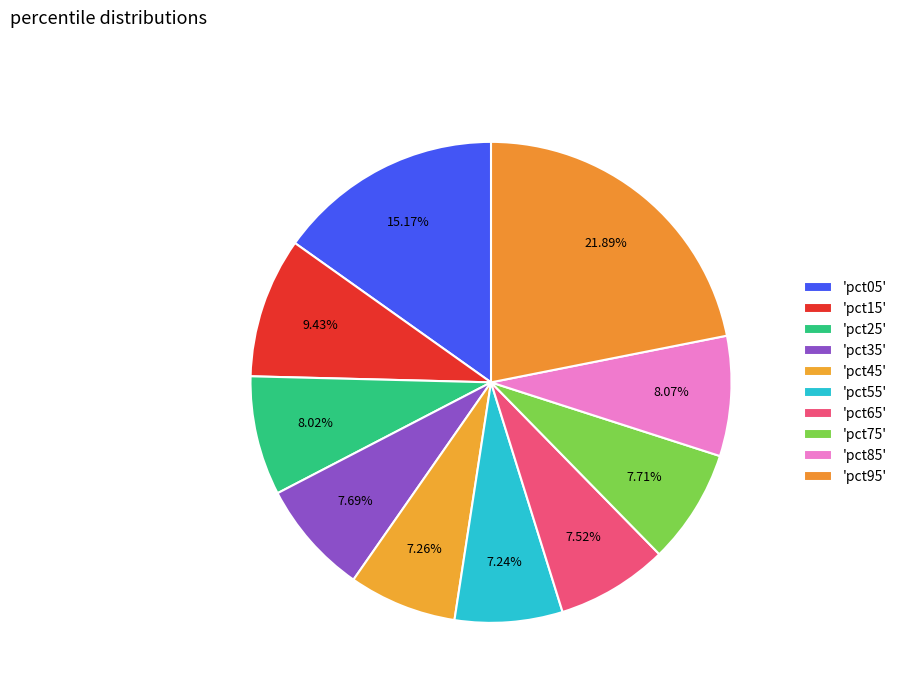

How many segments does this pie chart have?

10